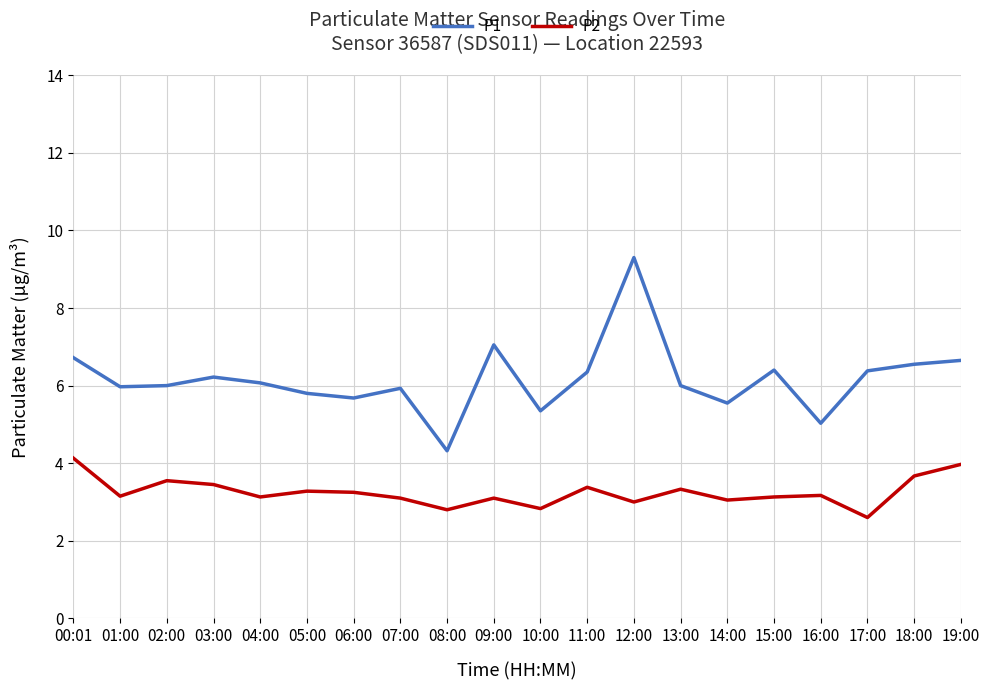

True or false: P1 and P2 cross at least once.

False